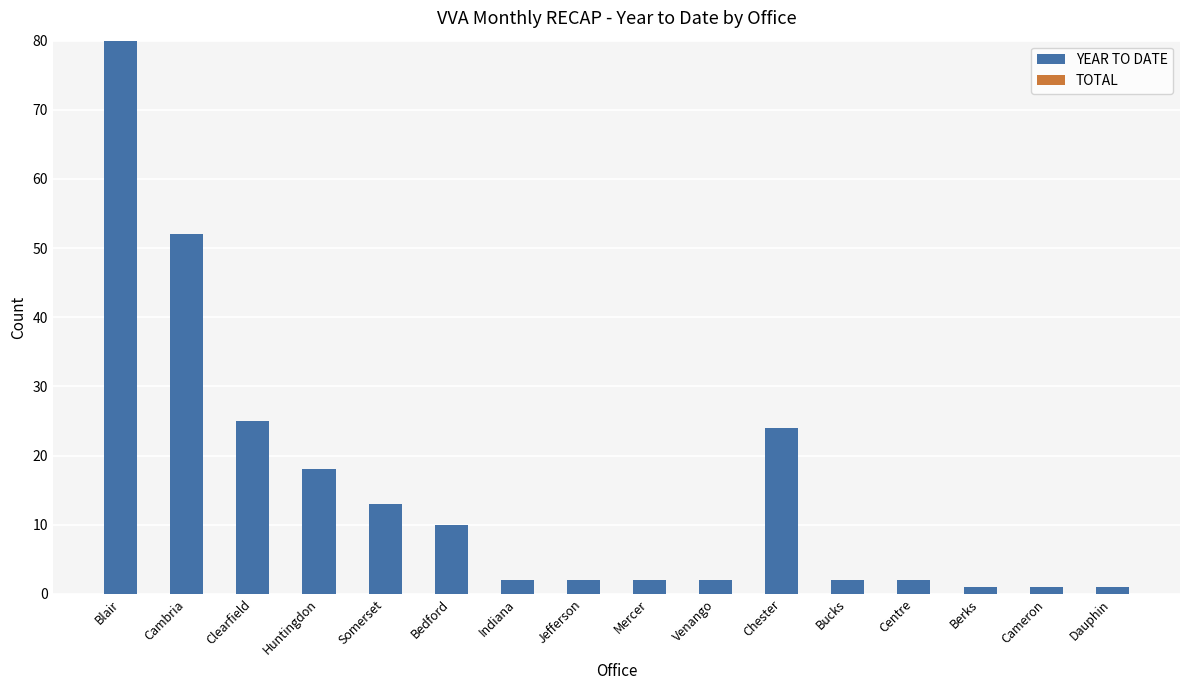

What is the difference between the maximum and minimum values?

79